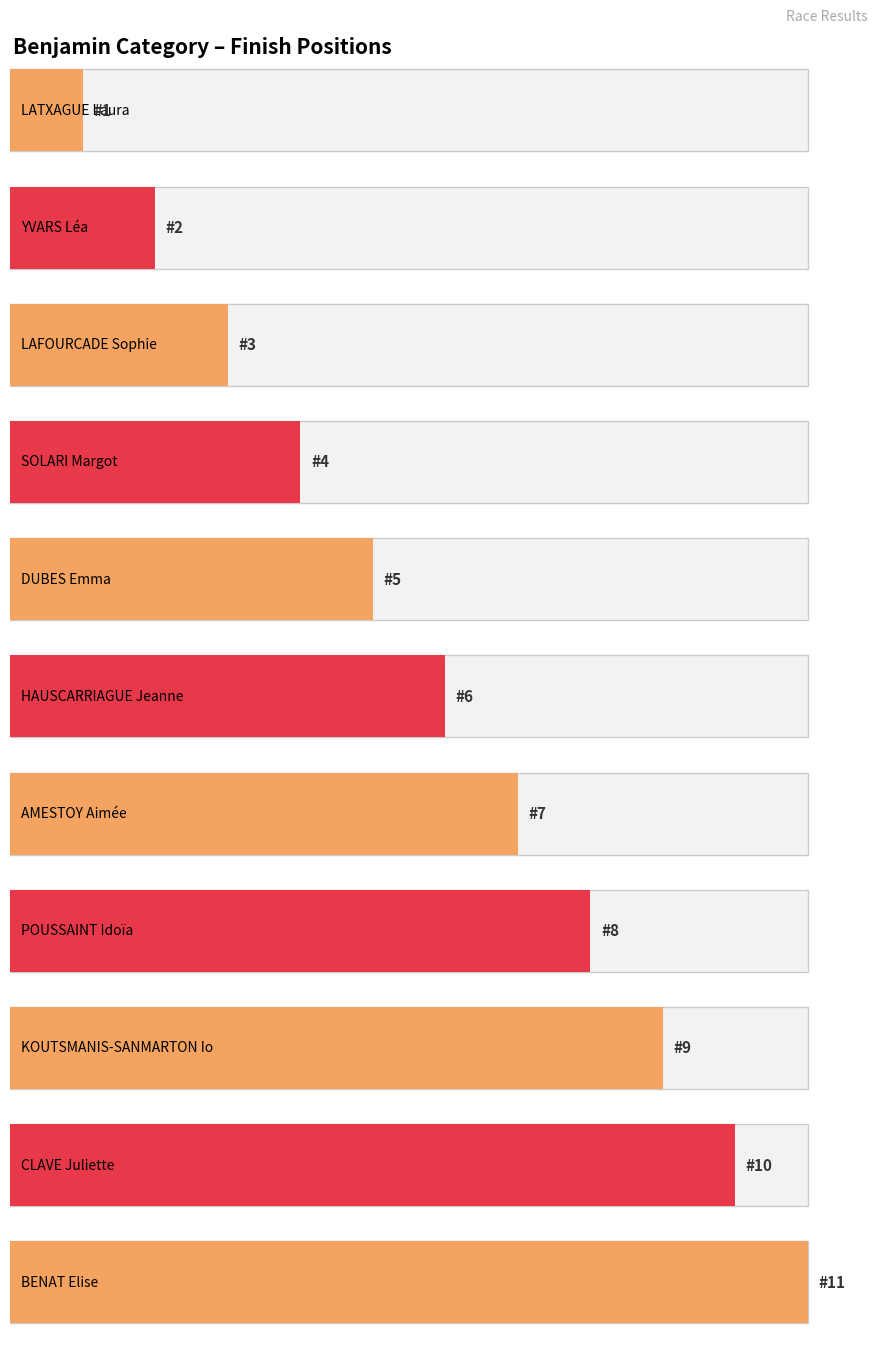

The value at DUBES Emma is 1. True or false?

False